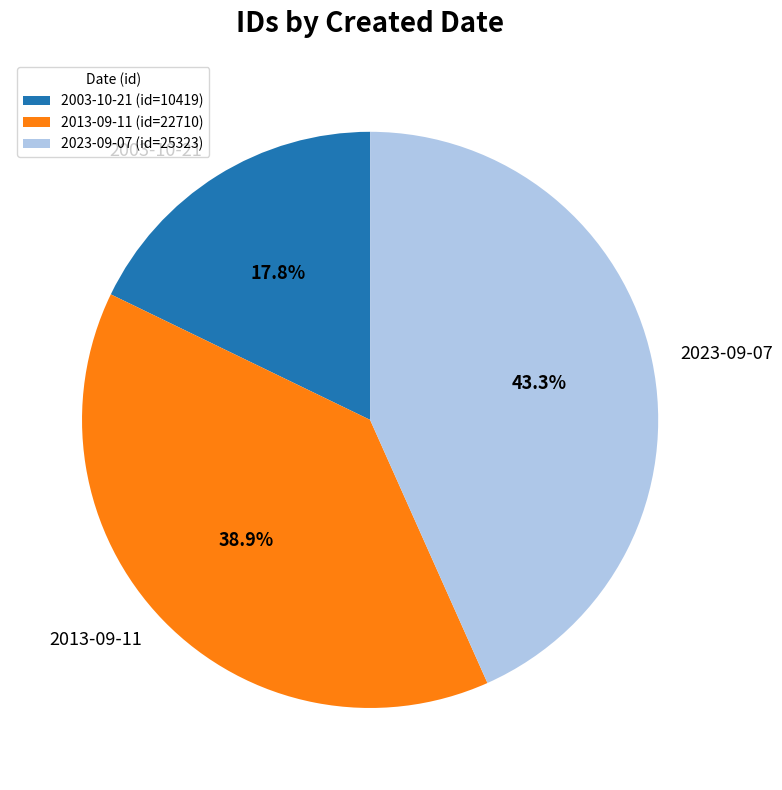

To the nearest percent, what is the average slice percentage?

33%